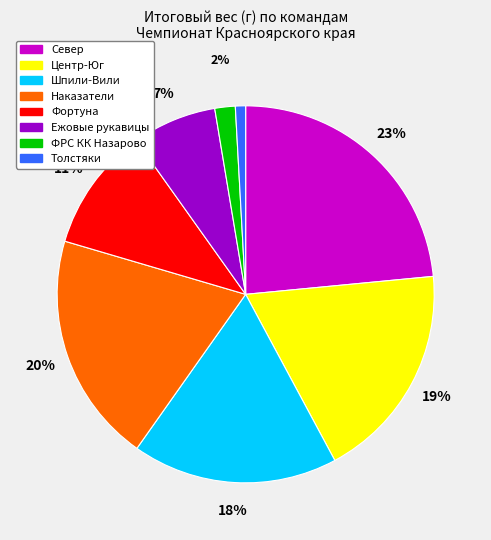

To the nearest percent, what percentage of the pie is Север?

23%